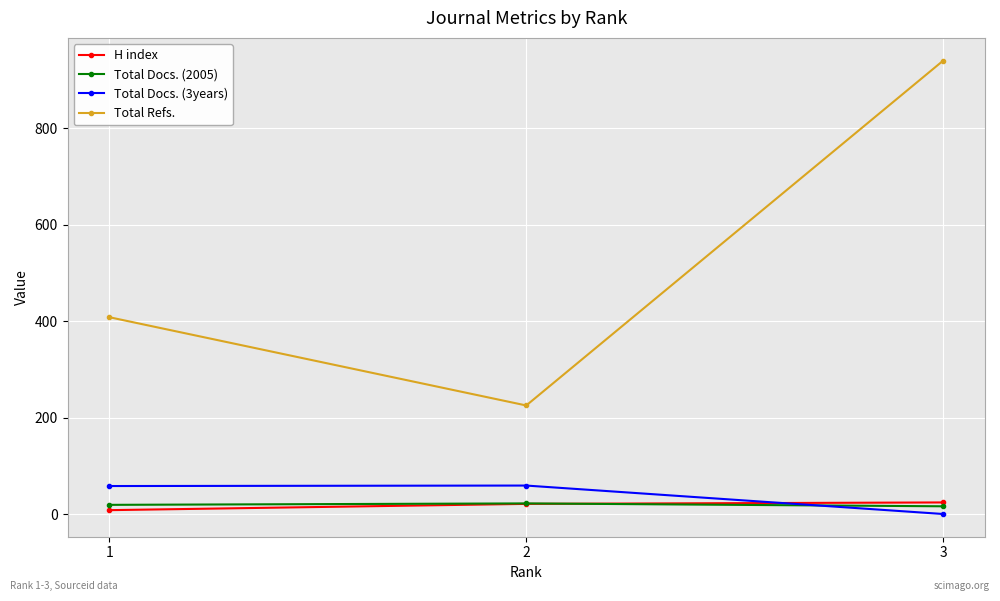

The value of Total Refs. at 2 is 225. True or false?

True